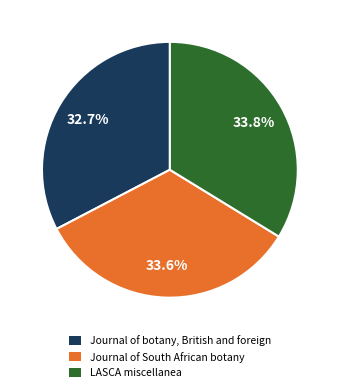

Combined, do LASCA miscellanea and Journal of botany, British and foreign account for over 50%?

Yes